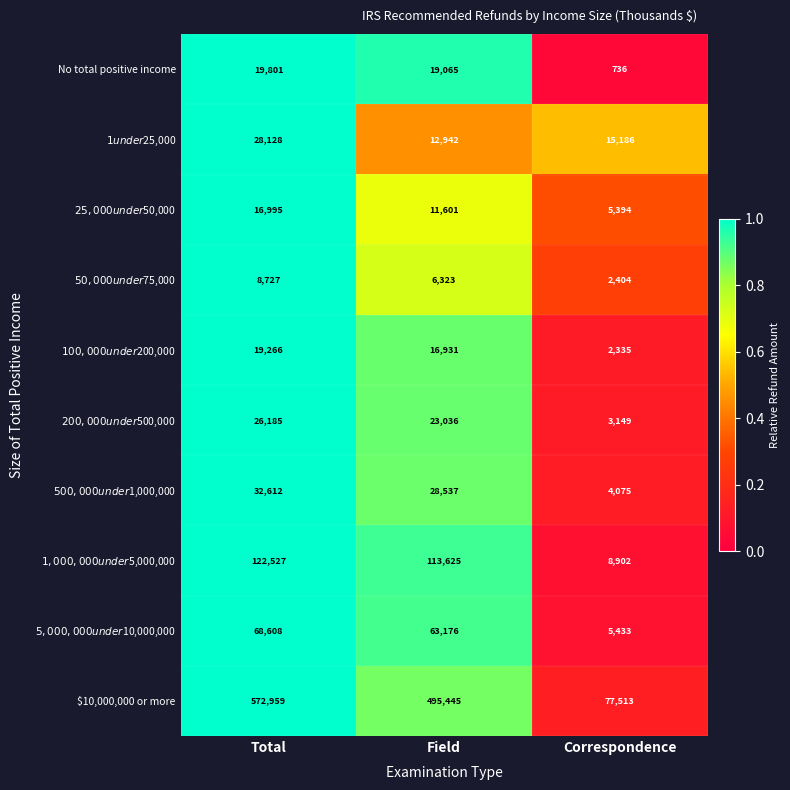

At which category does the chart reach its peak across all series?

Total